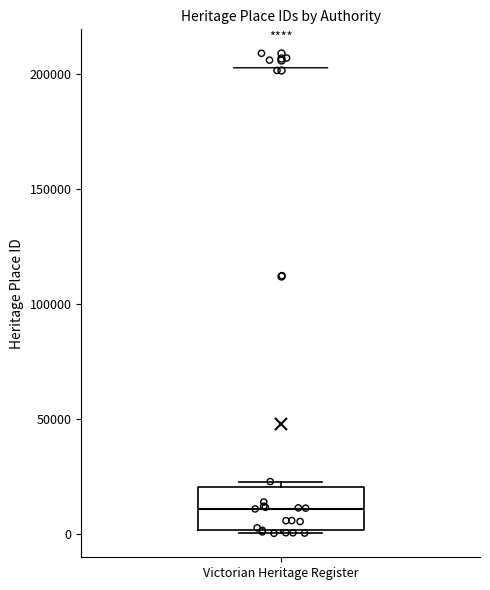

Where does the median line of the box for Victorian Heritage Register sit on the y-axis? The values are not printed on the chart, so give them approximately, as read against the axis.

10000